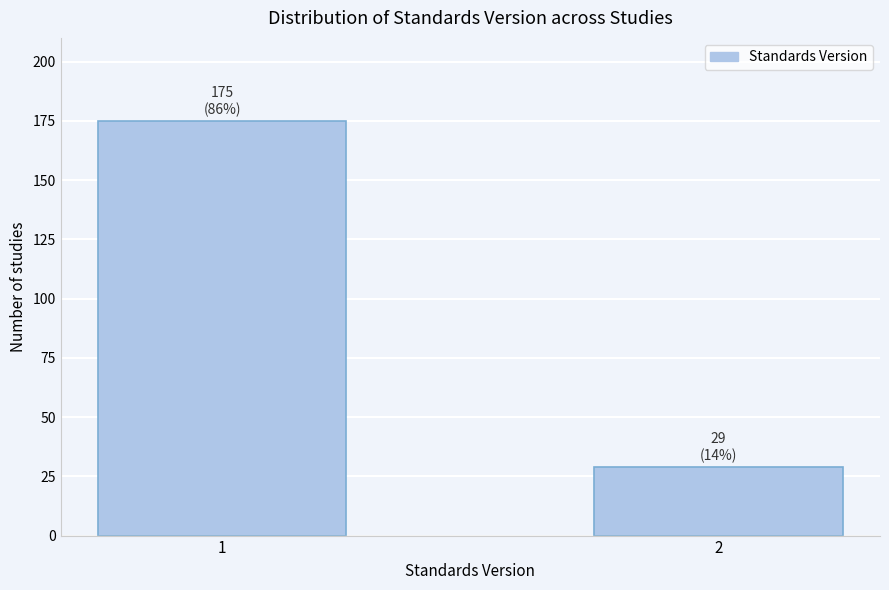

Reading left to right, transcribe all the data shown in this chart.

175	29